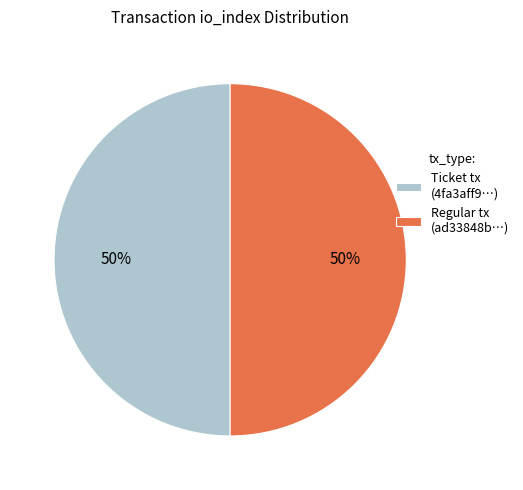

Approximately how many times larger is the value at Regular tx (ad33848b…) compared to Ticket tx (4fa3aff9…)?

1.0